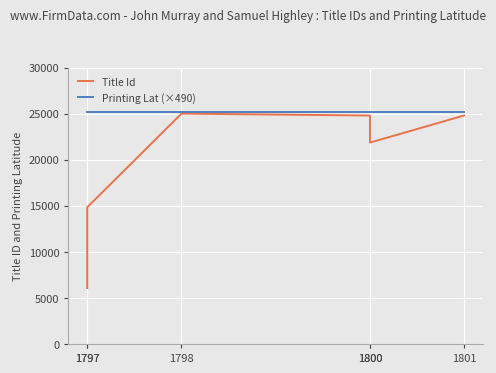

True or false: Printing Lat (×490) has more than 2 interior local peaks.

False